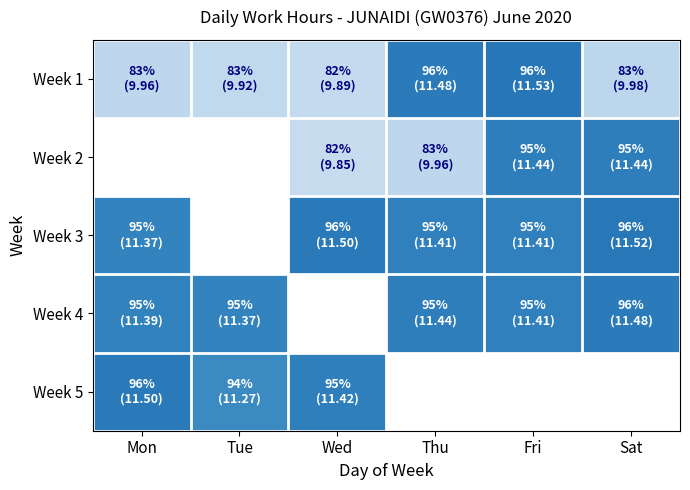

At how many categories does at least one series exceed 5?

6